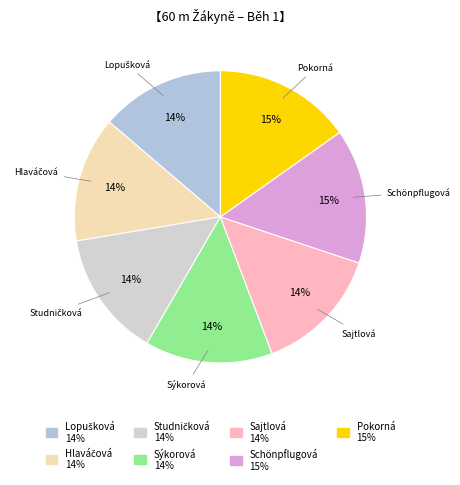

Is there a majority slice in this chart?

No